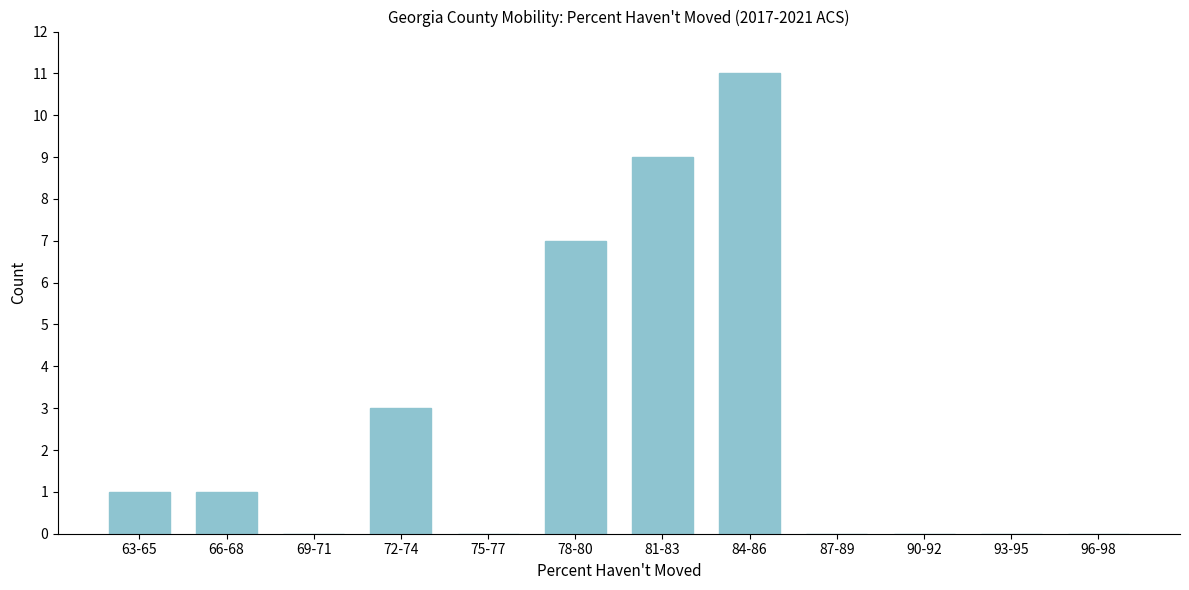

Reading left to right, what are all the values shown in this chart?

63-65=1	66-68=1	69-71=0	72-74=3	75-77=0	78-80=7	81-83=9	84-86=11	87-89=0	90-92=0	93-95=0	96-98=0